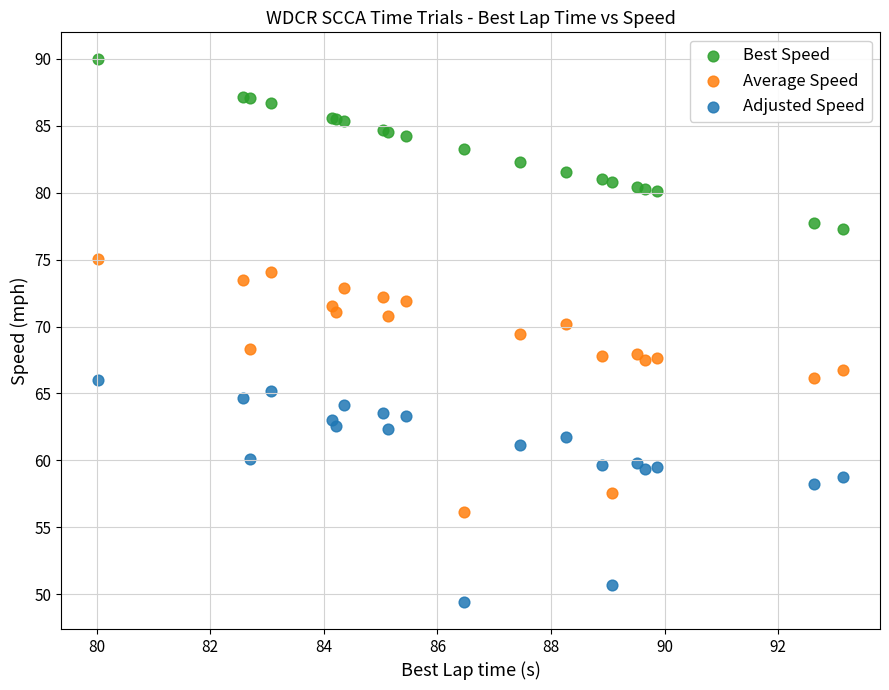

Which series reaches the minimum Y coordinate?

Adjusted Speed